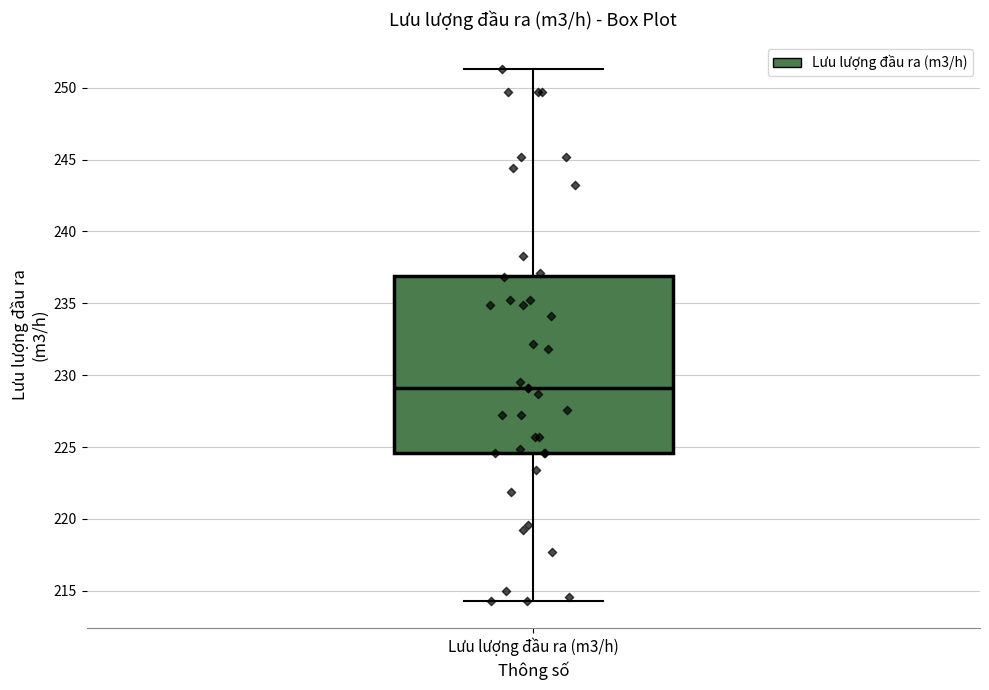

Read this box plot against the y-axis: the position of the median line, the range covered by the box, and the ends of both whiskers. The values are not printed on the chart, so give them approximately, as read against the axis.

median 229.0, box 224.5 to 237.0, whiskers 214.5 to 251.5